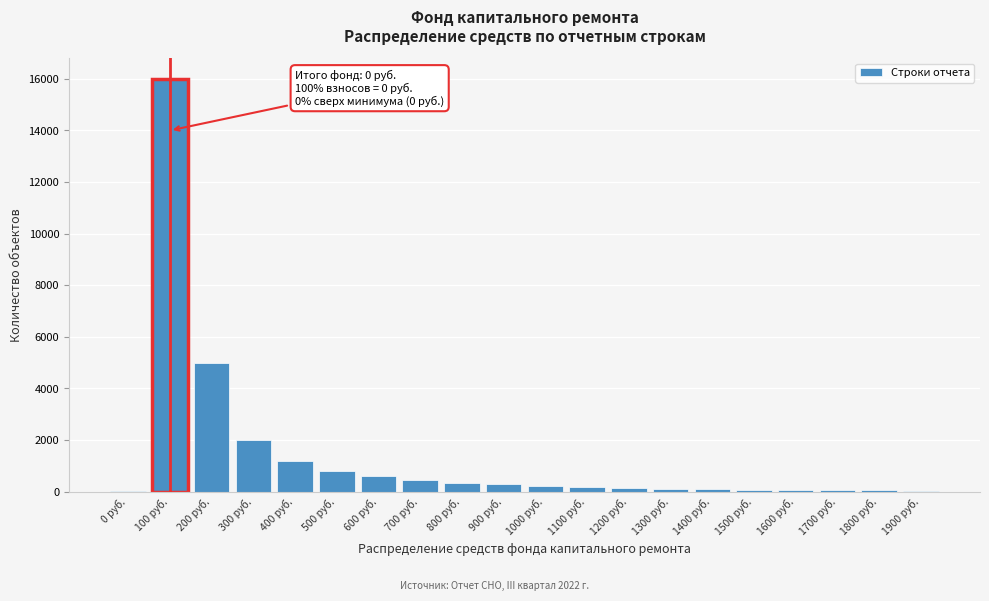

Which label corresponds to the largest value in the chart?

100 руб.